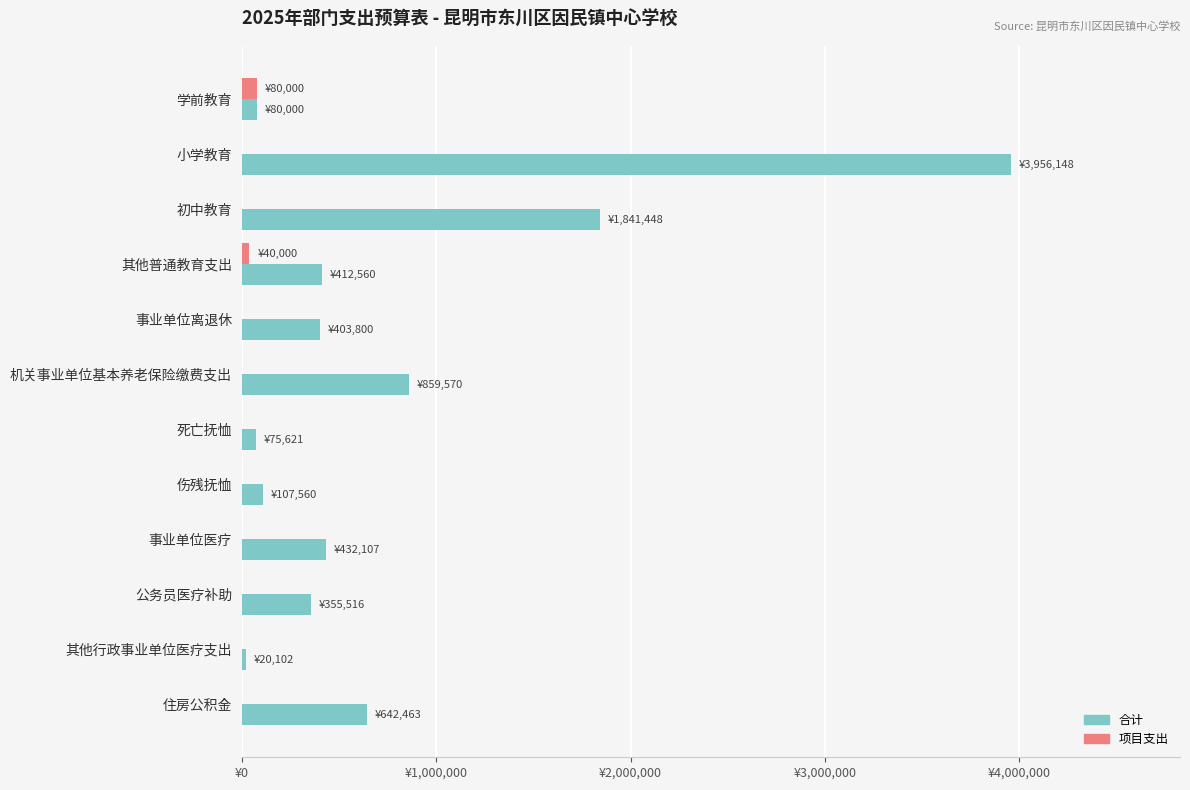

What are all the series names shown in the legend?

合计, 项目支出